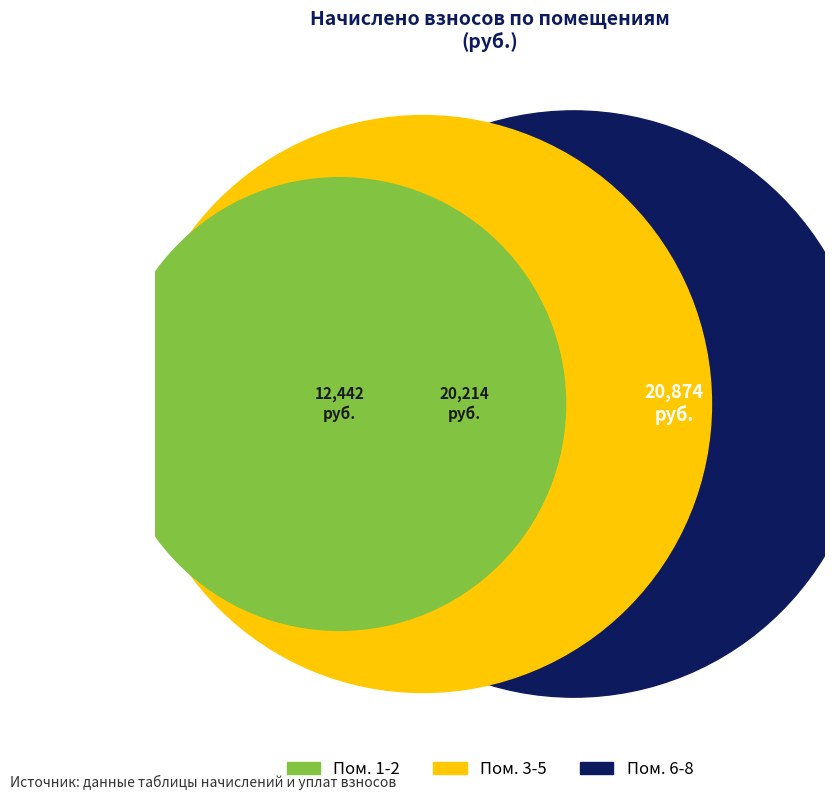

Is it true that 7 is 9% of the pie?

False